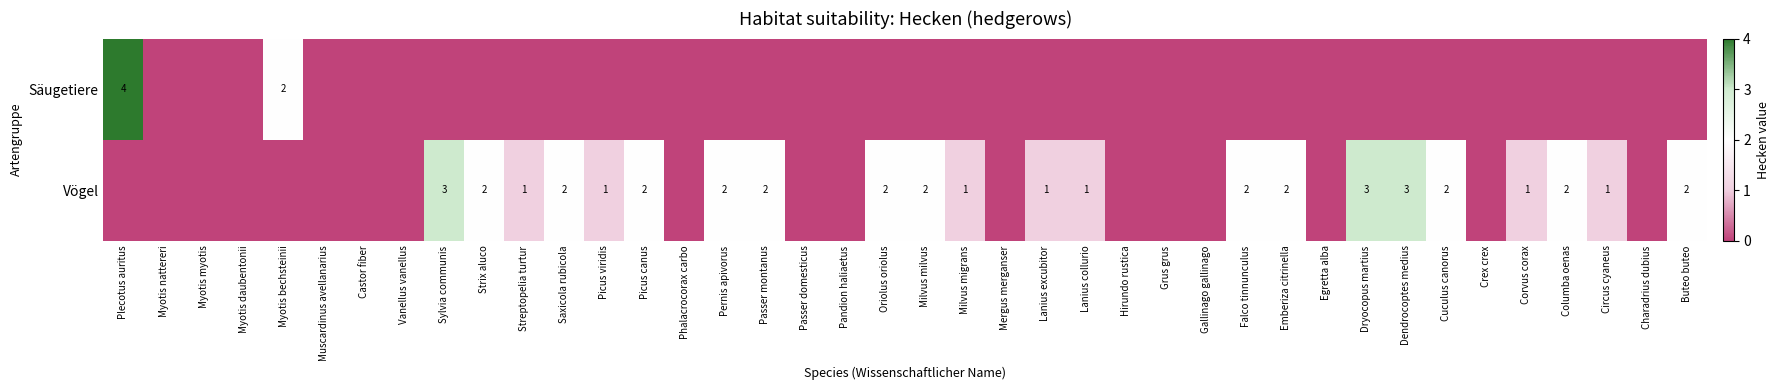

The Vögel series shows 1 at Circus cyaneus. True or false?

True